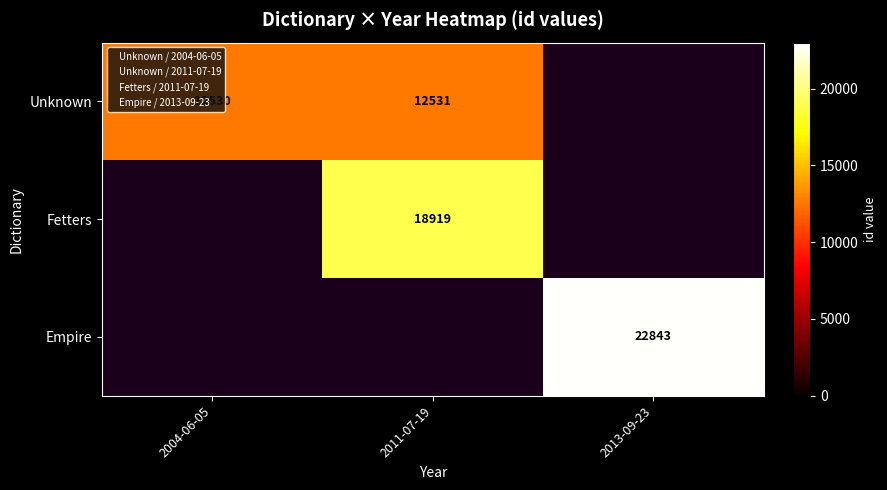

The value of Unknown at 2011-07-19 is 22465.9. True or false?

False